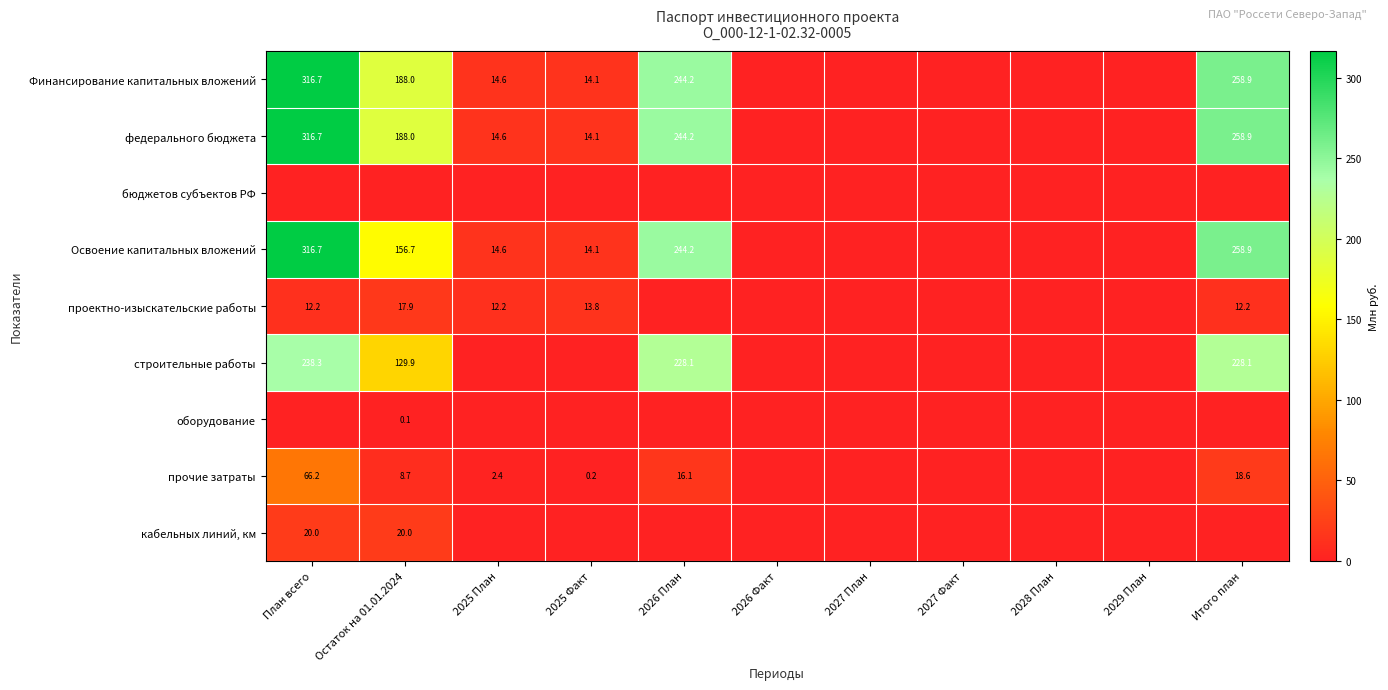

Between Итого план and 2025 Факт, which is larger?

Итого план